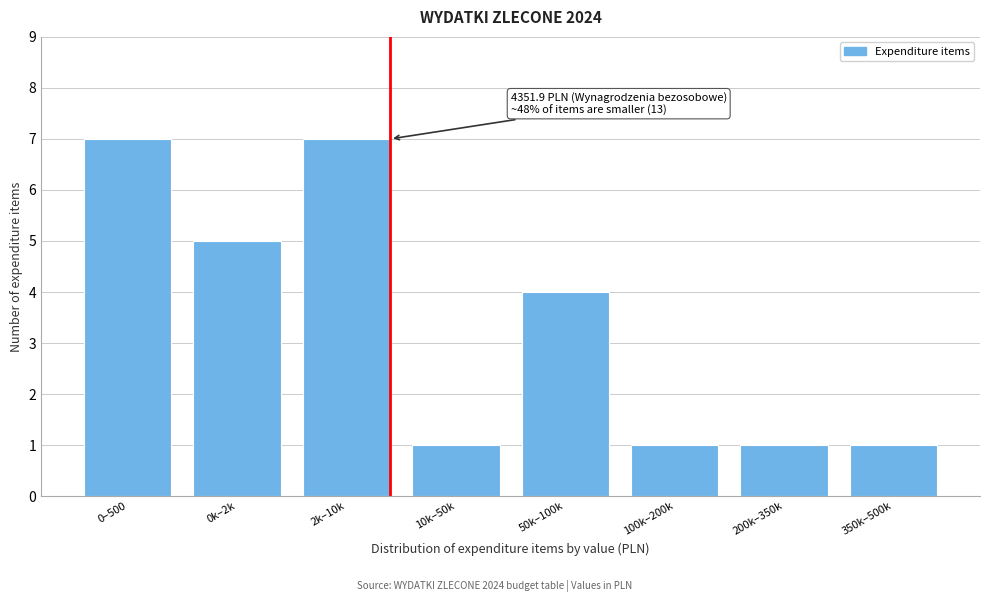

Reading right to left, what are all the values shown in this chart?

350k–500k=1	200k–350k=1	100k–200k=1	50k–100k=4	10k–50k=1	2k–10k=7	0k–2k=5	0–500=7